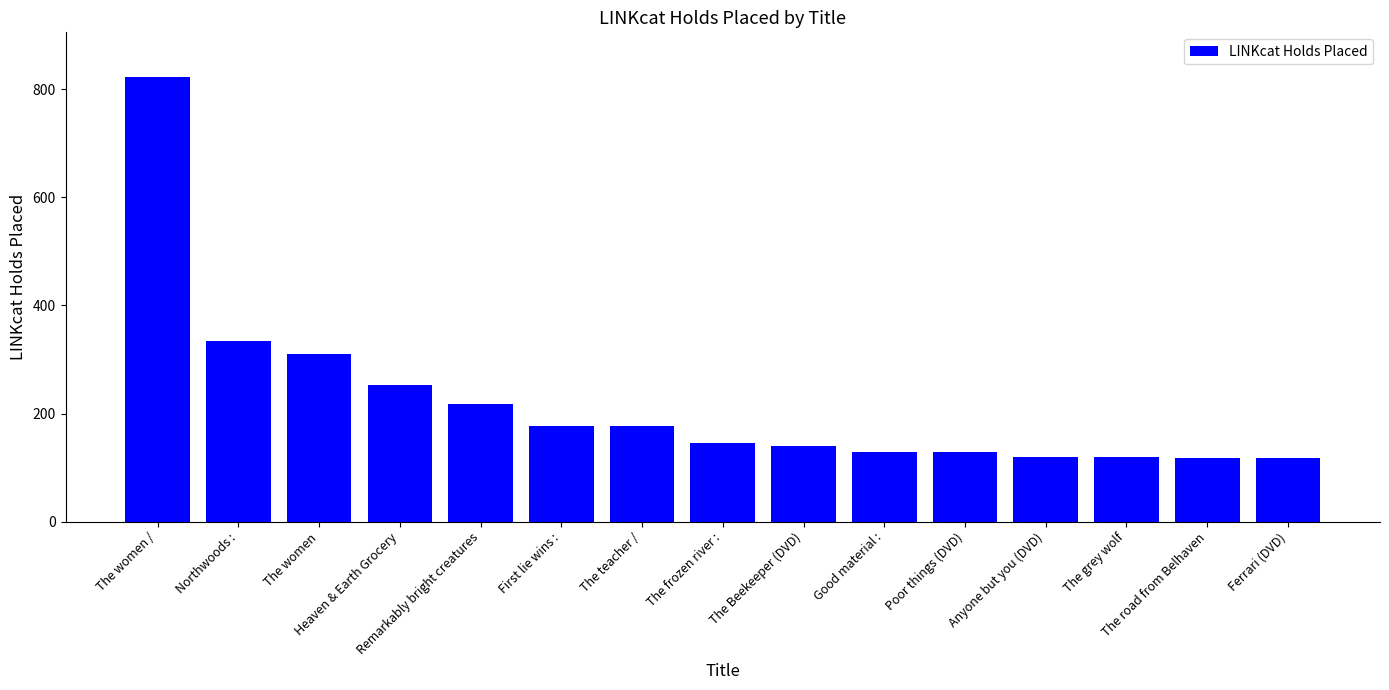

What is the value of the 9th bar from the left?

139